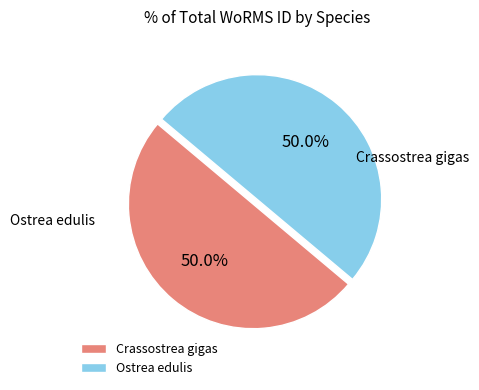

To the nearest percent, what percentage of the pie is Crassostrea gigas?

50%